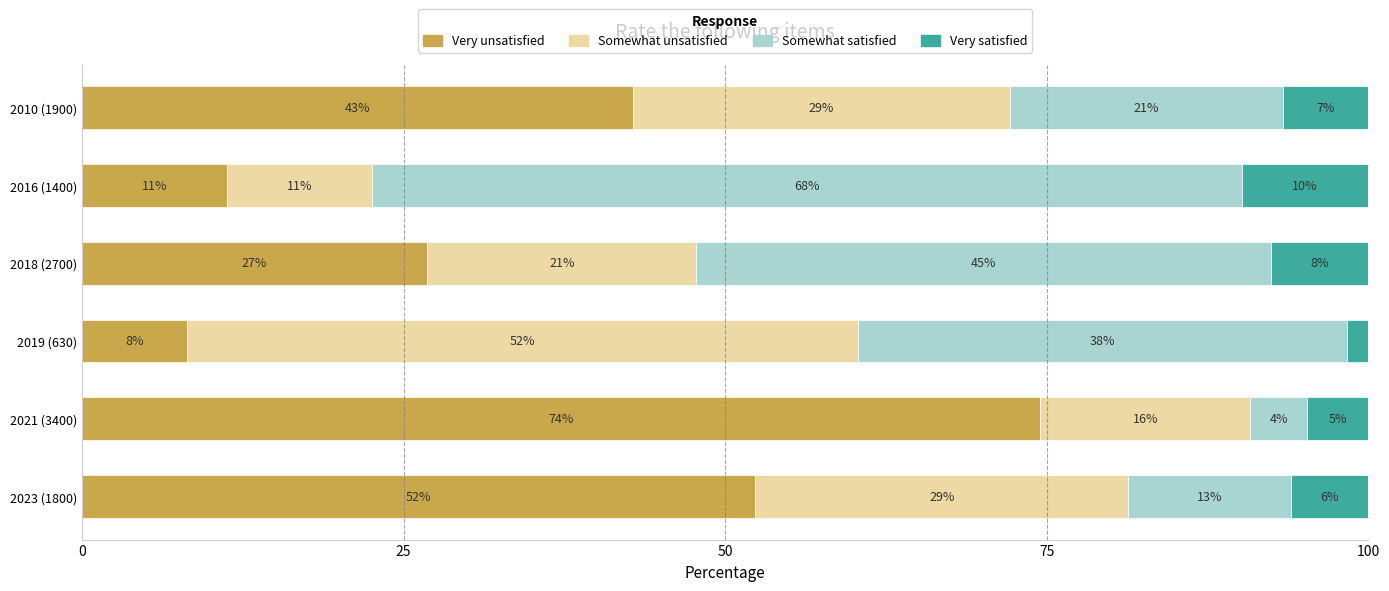

What is the difference between the maximum and minimum values in the Somewhat satisfied series?

63.2